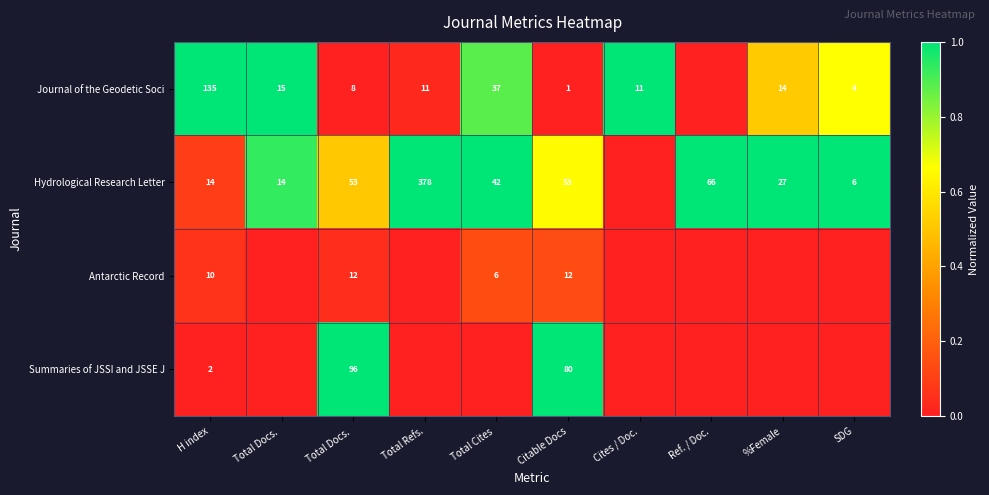

Rank the series at SDG from lowest to highest value.

Antarctic Record, Summaries of JSSI and JSSE J, Journal of the Geodetic Soci, Hydrological Research Letter